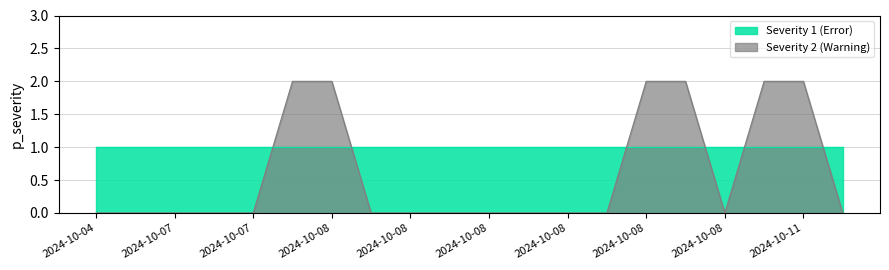

What are all the series names shown in the legend?

Severity 1 (Error), Severity 2 (Warning)